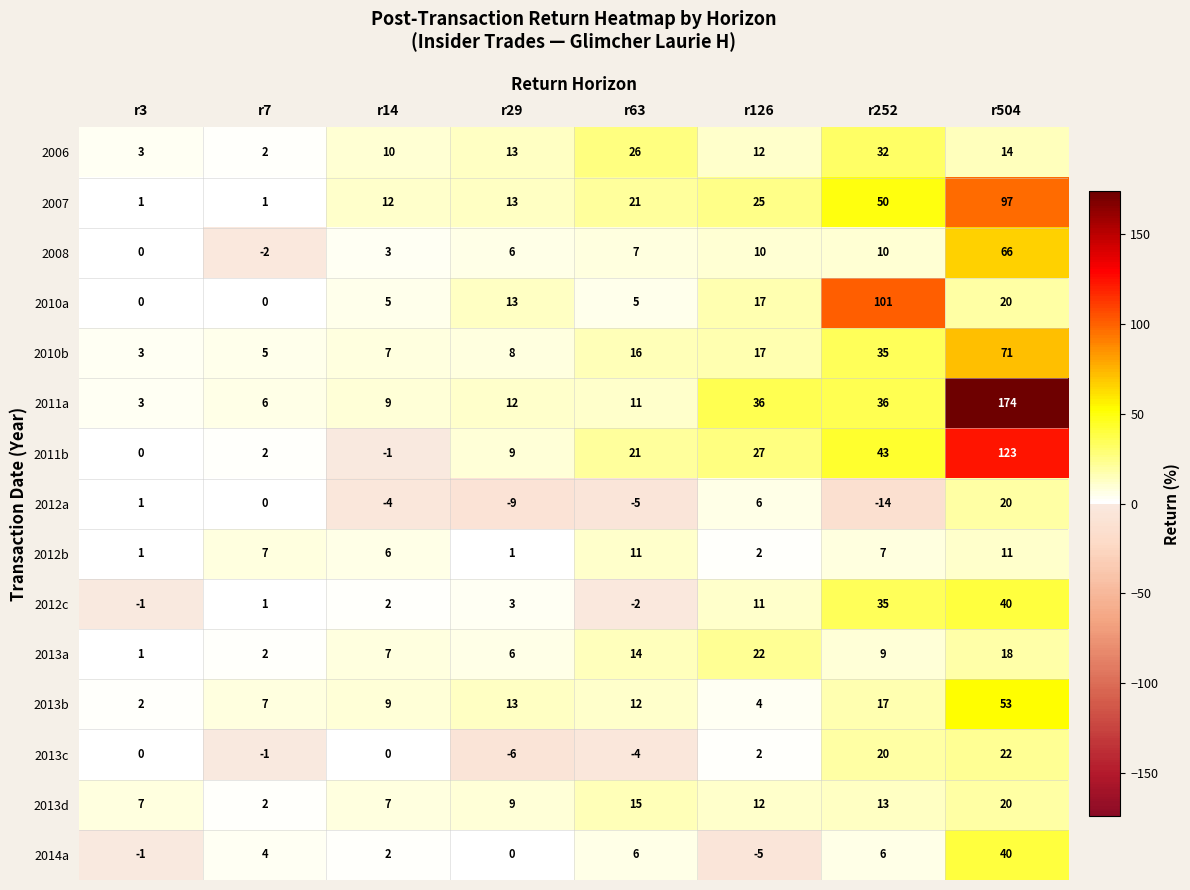

True or false: 2011b has a value of 0 at r3.

True